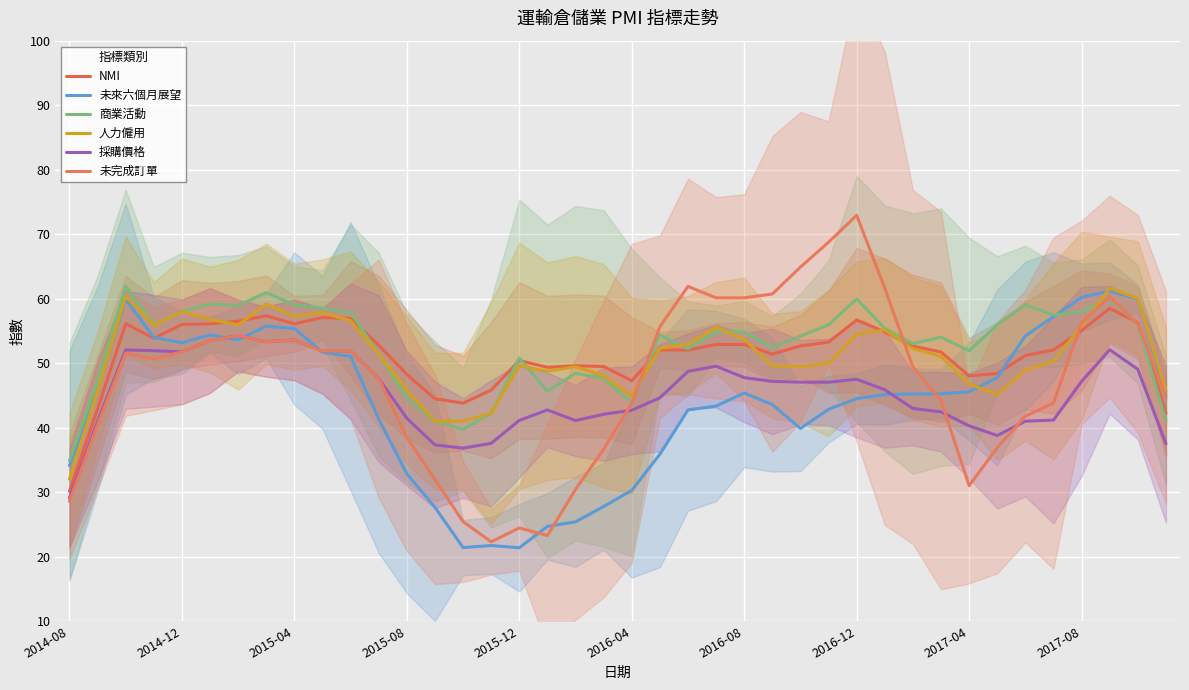

How many values in the 商業活動 series exceed 54?

23